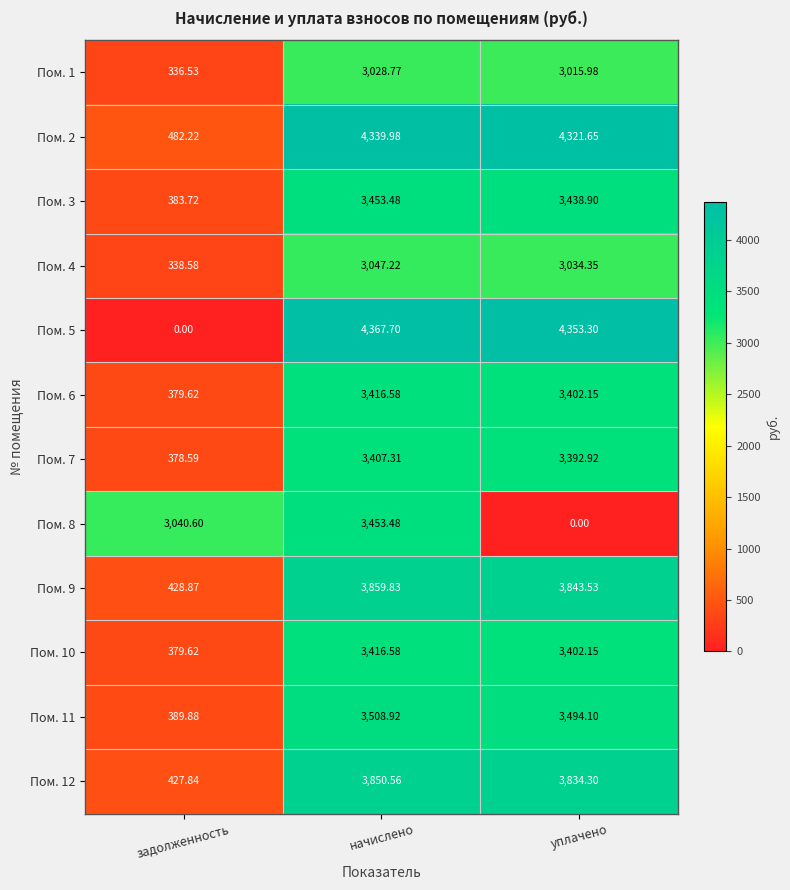

Is the value of Пом. 11 at начислено greater than the value of Пом. 2 at начислено?

No